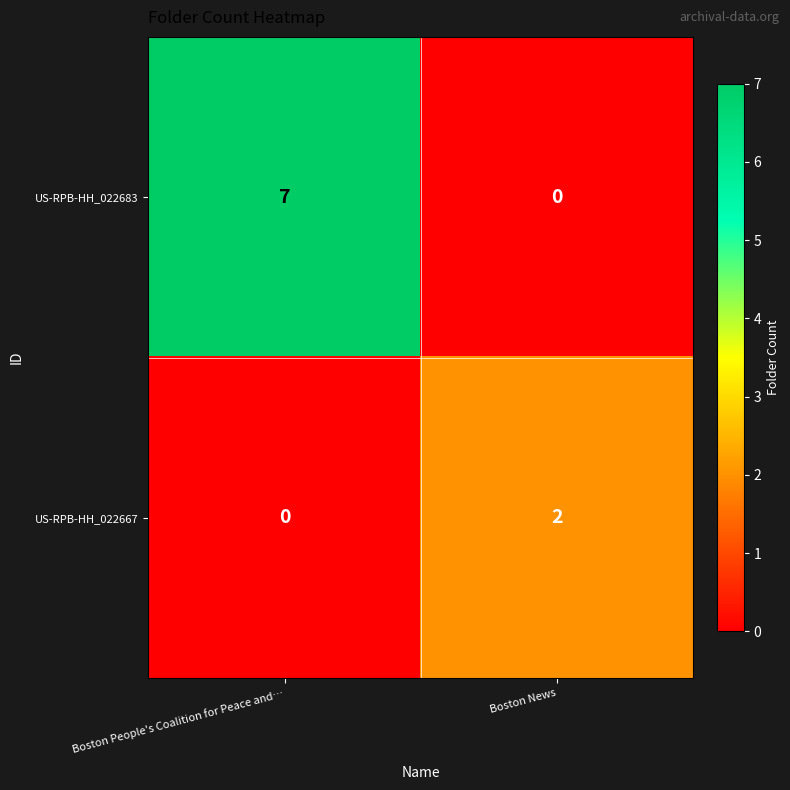

Which series has the largest total across all categories?

US-RPB-HH_022683